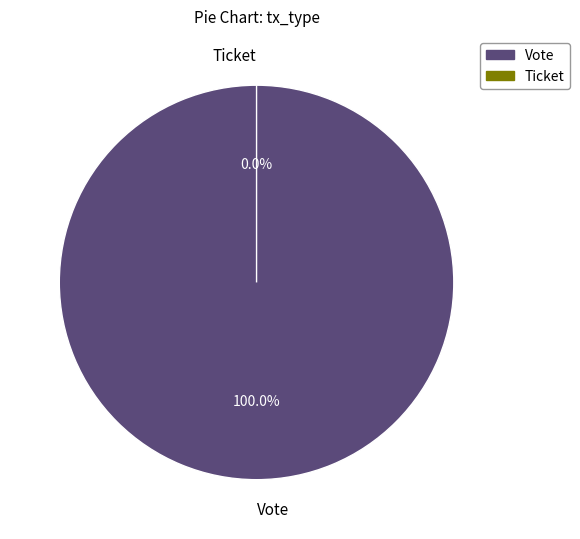

To the nearest percent, what is the difference between the largest and smallest slice percentages?

100%